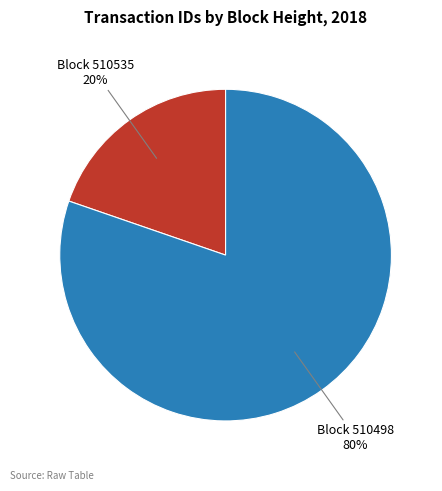

To the nearest percent, what is the average slice percentage?

50%